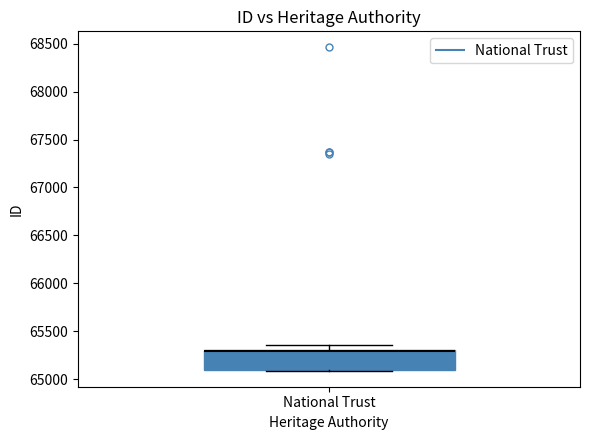

Where is the lower edge of the box for National Trust on the y-axis? The values are not printed on the chart, so give them approximately, as read against the axis.

65100